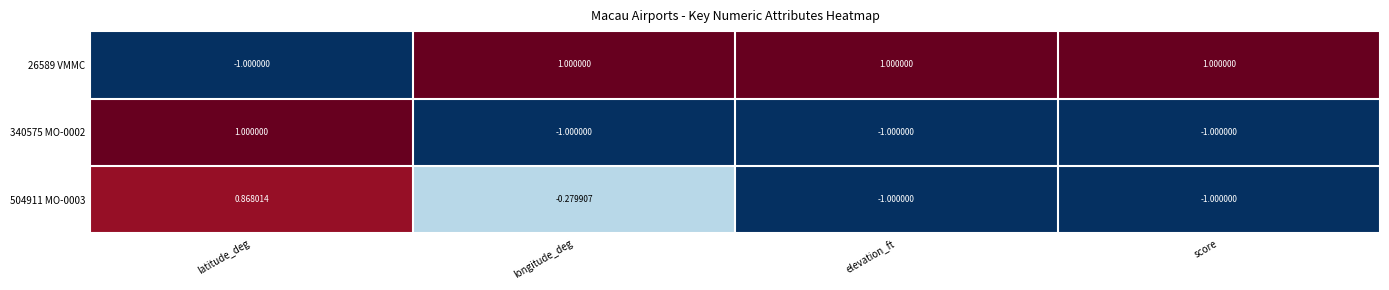

Where is 26589 VMMC nearest to the value 0?

latitude_deg